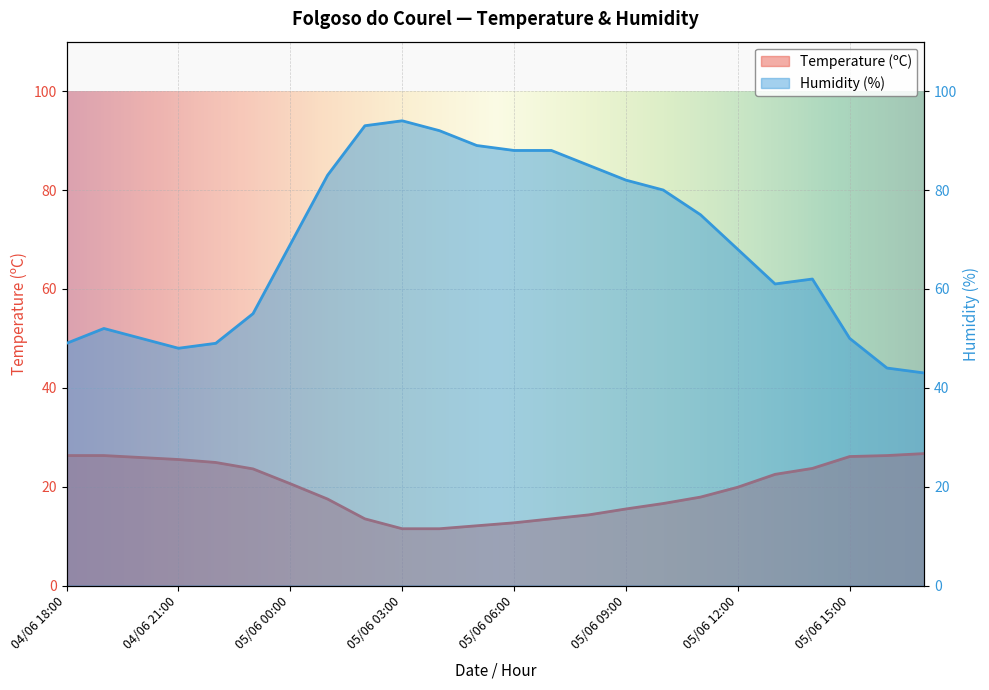

True or false: Temperature (ºC) has more than 1 interior local peaks.

False